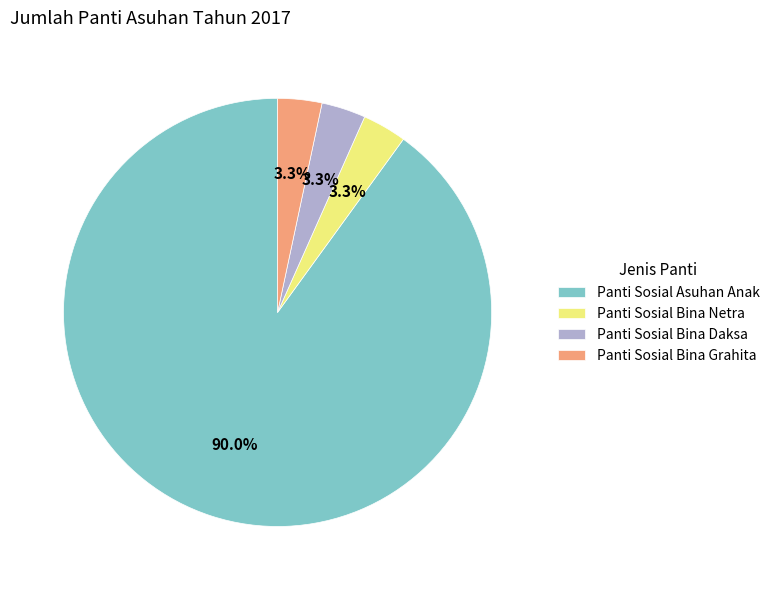

Is it true that Panti Sosial Bina Netra is 15% of the pie?

False